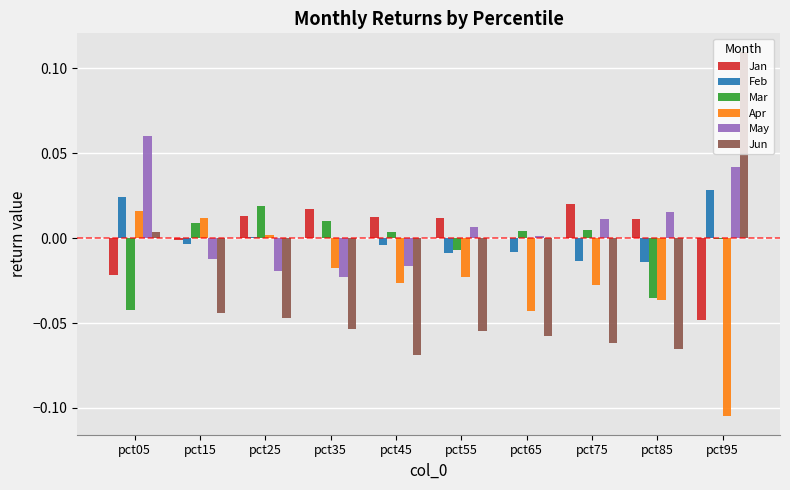

Which series has the largest range (max minus min)?

Jun